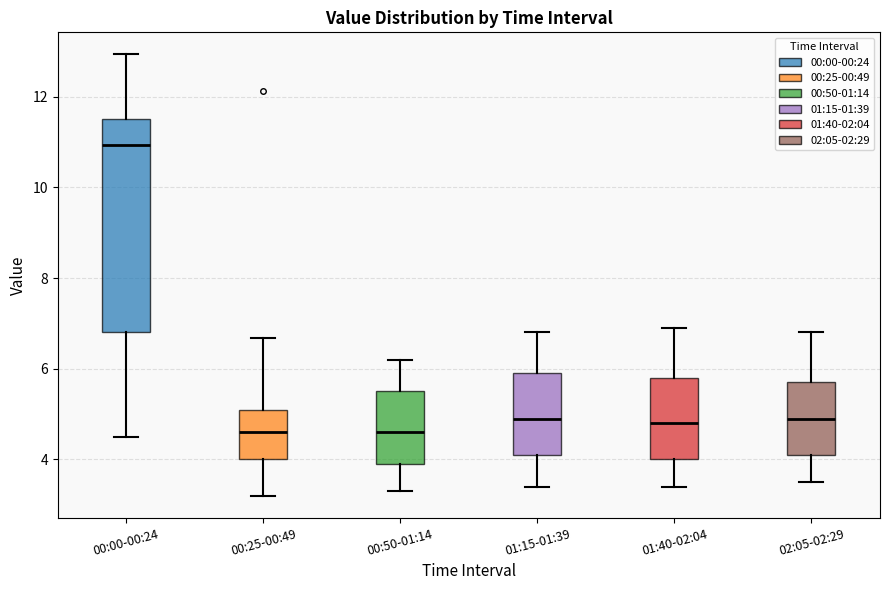

Reading left to right, read every box against the y-axis: the position of its median line, the range the box covers, and the ends of its whiskers. The values are not printed on the chart, so give them approximately, as read against the axis.

00:00-00:24: median 11.0, box 6.8 to 11.6, whiskers 4.6 to 13.0
00:25-00:49: median 4.6, box 4.0 to 5.2, whiskers 3.2 to 6.6
00:50-01:14: median 4.6, box 4.0 to 5.6, whiskers 3.4 to 6.2
01:15-01:39: median 5.0, box 4.2 to 6.0, whiskers 3.4 to 6.8
01:40-02:04: median 4.8, box 4.0 to 5.8, whiskers 3.4 to 7.0
02:05-02:29: median 5.0, box 4.2 to 5.8, whiskers 3.6 to 6.8